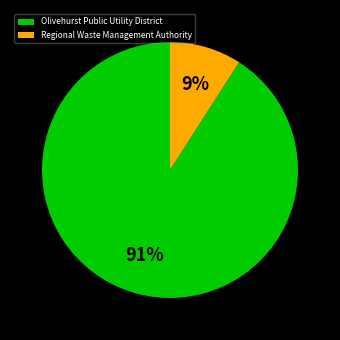

Which has a higher value, Regional Waste Management Authority or Olivehurst Public Utility District?

Olivehurst Public Utility District